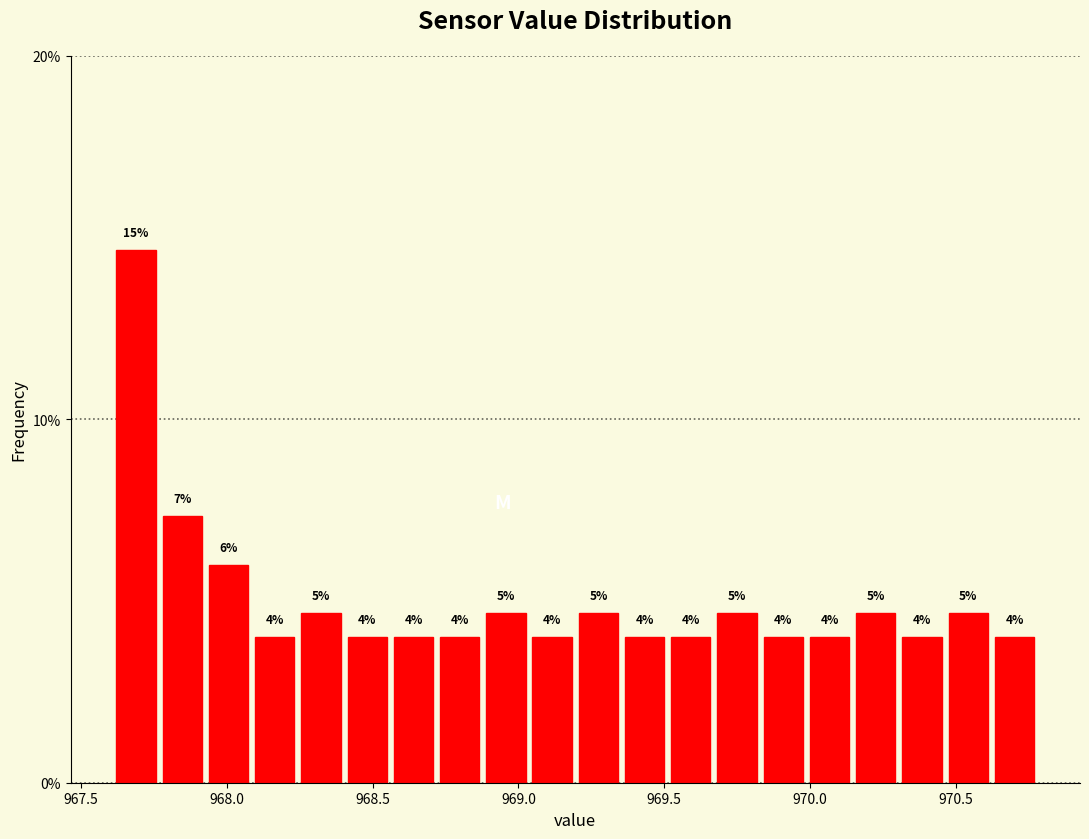

Read against the x-axis, roughly where is the centre of the tallest bar?

967.70